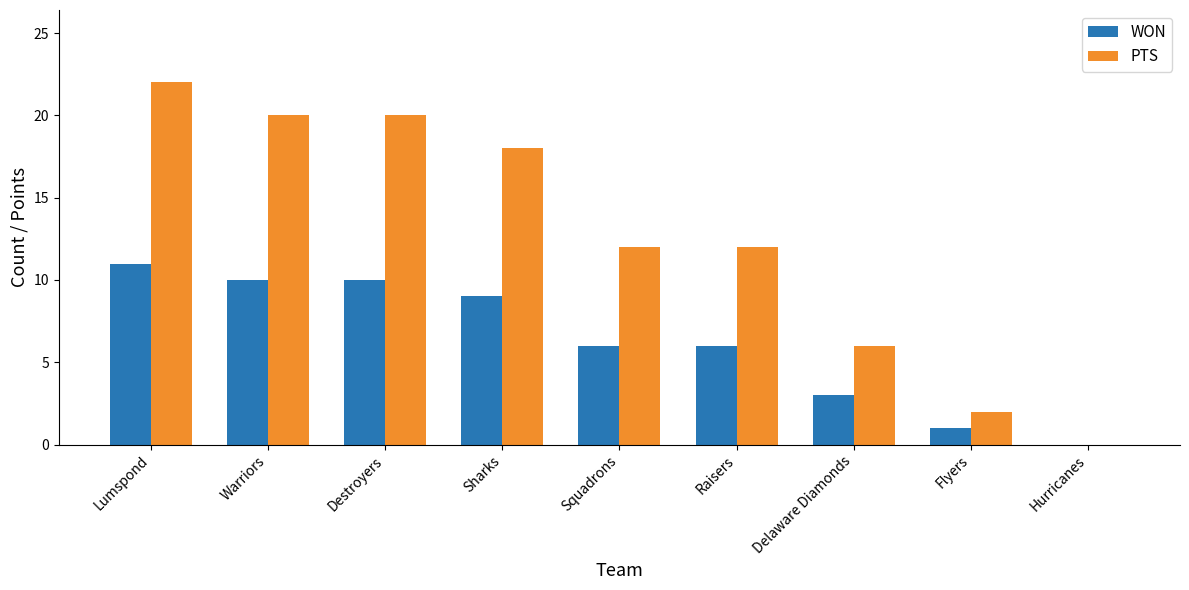

Is it true that PTS equals 12 at Squadrons?

True